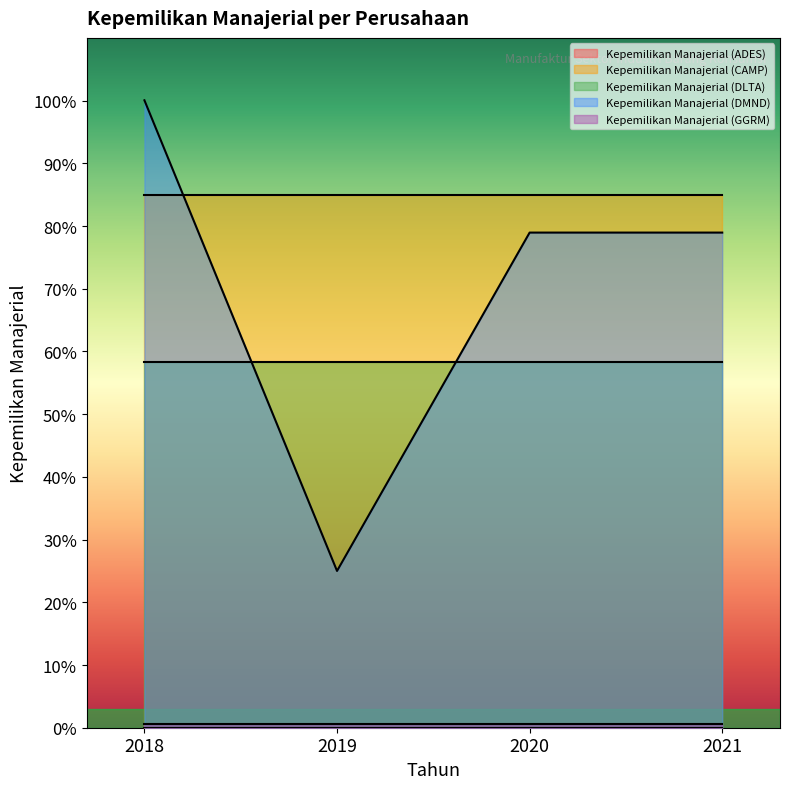

How many lines are shown in the chart?

5